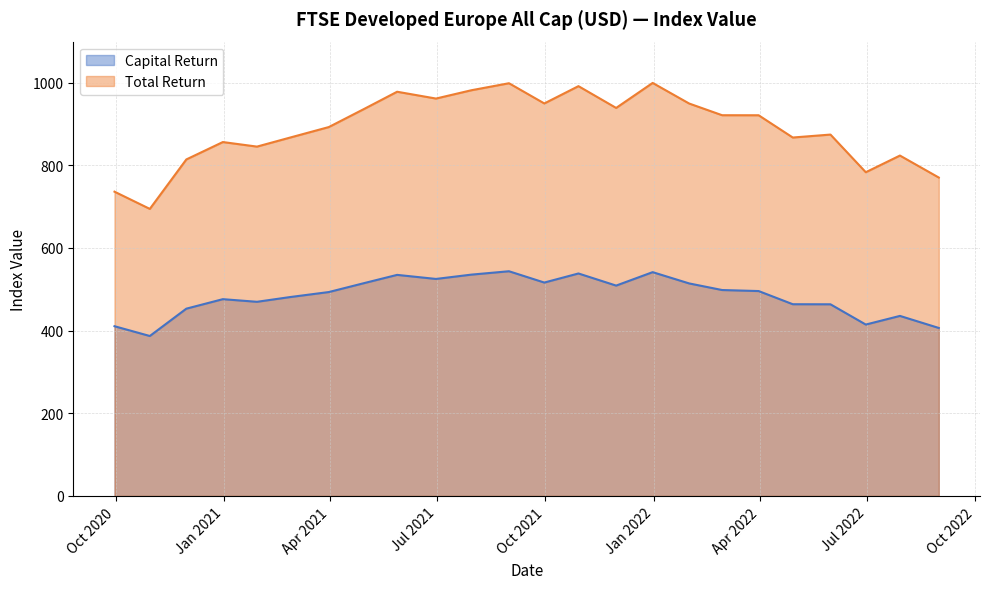

List the series in order of their peak value, highest first.

Total Return, Capital Return